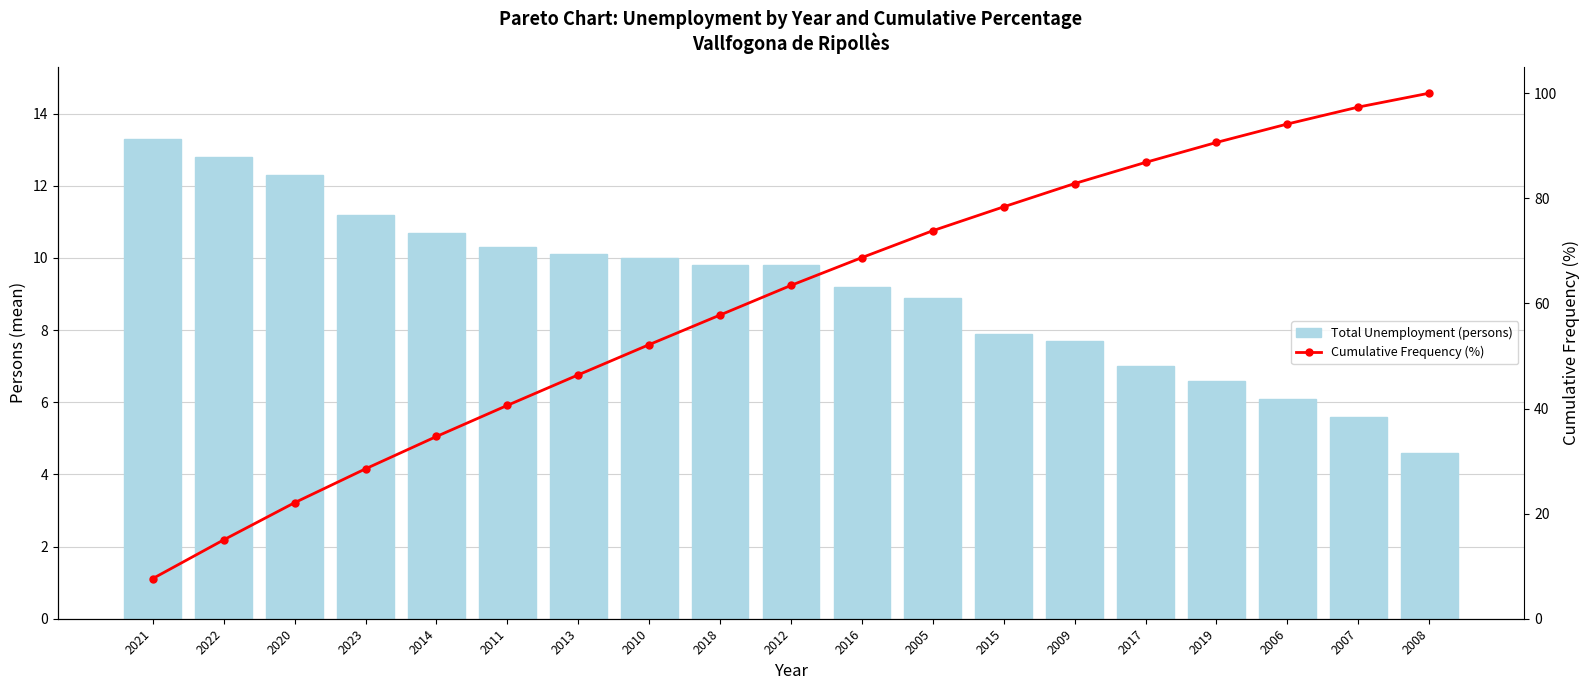

What is the value of the Total Unemployment (persons) bar at the 6th from the left?

10.3